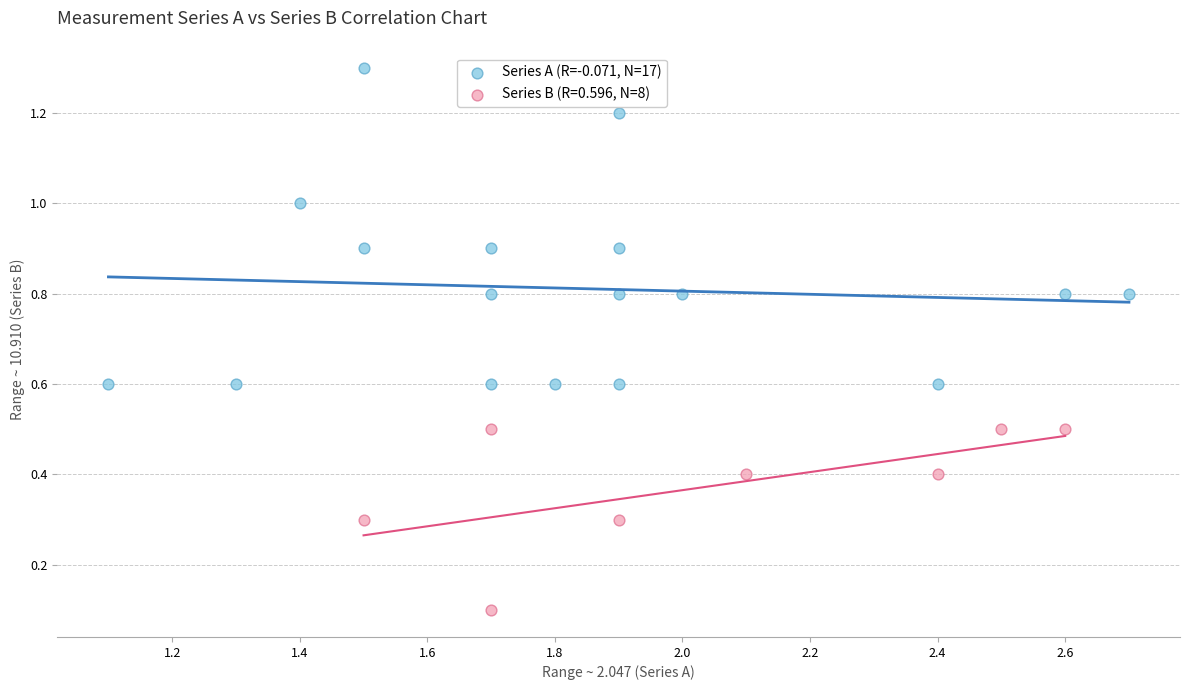

Which series has the largest Y range (max minus min)?

Series A (R=-0.071, N=17)